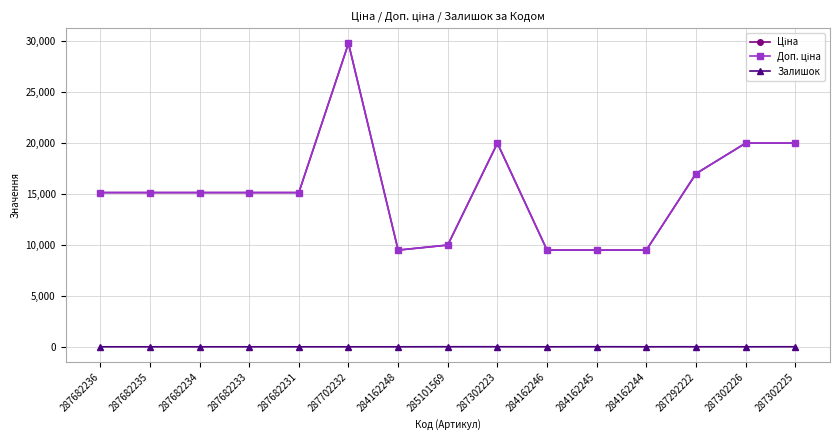

The Доп. ціна series shows 9859.9 at 287682231. True or false?

False